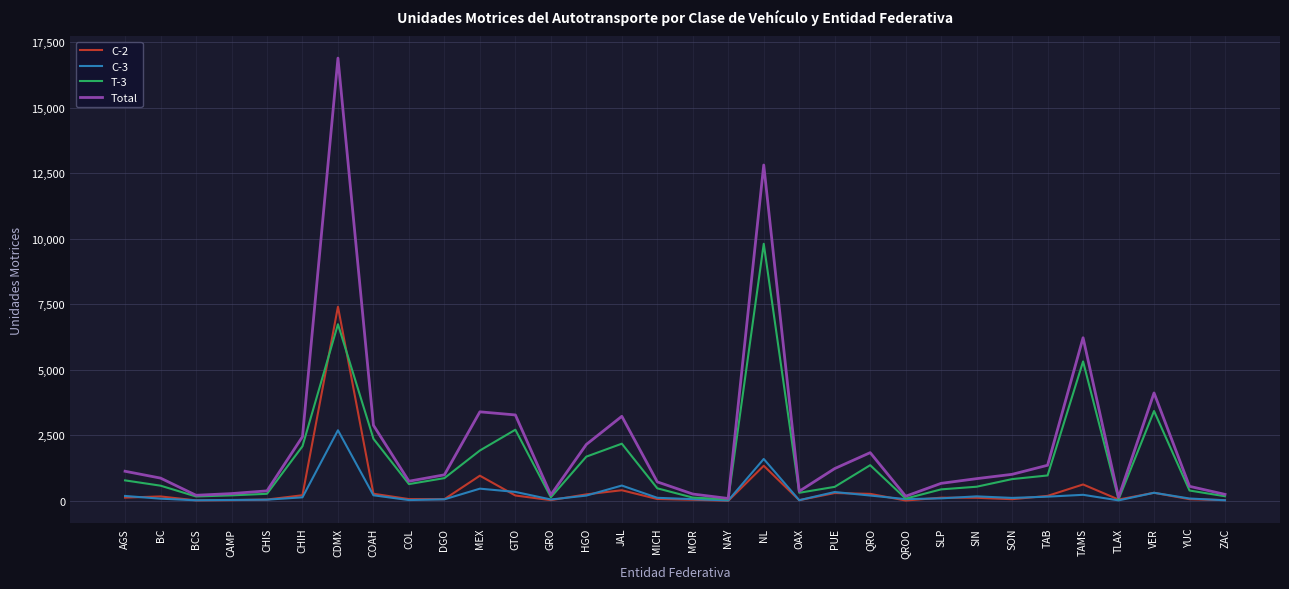

What are all the series names shown in the legend?

C-2, C-3, T-3, Total